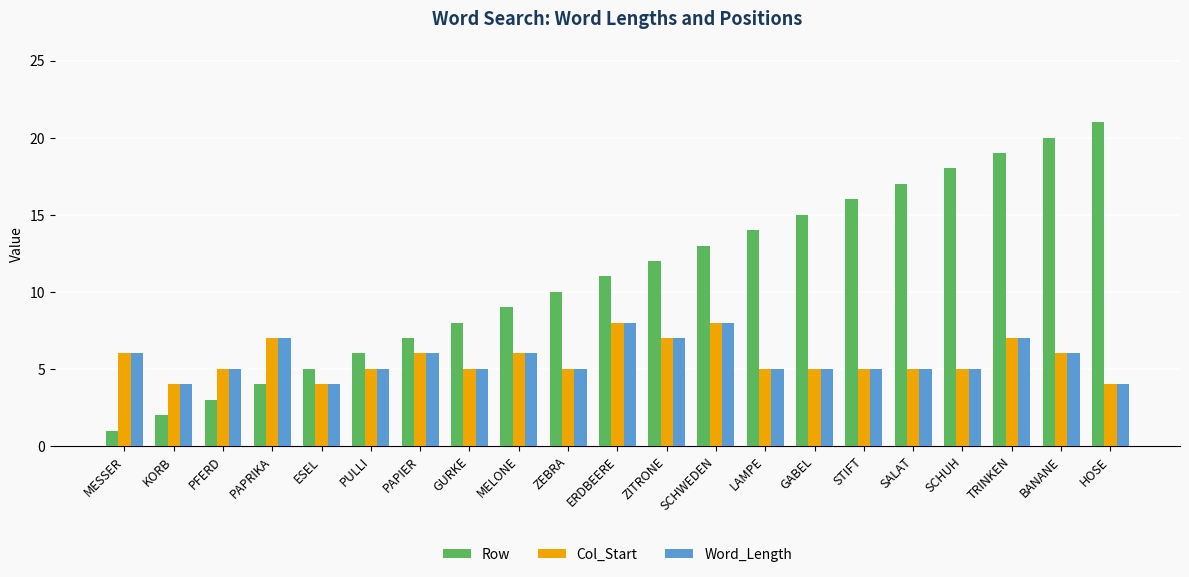

What are all the series names shown in the legend?

Row, Col_Start, Word_Length